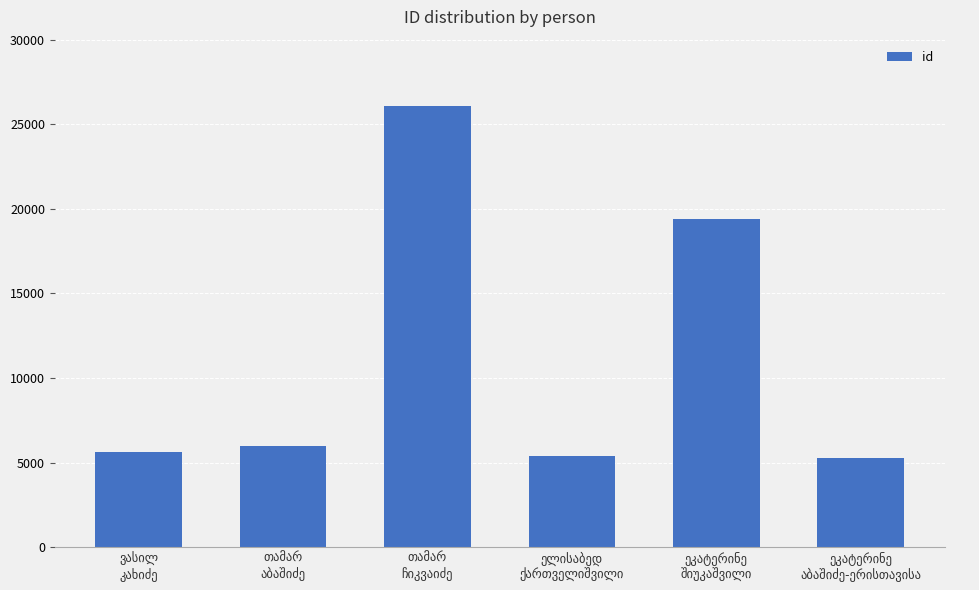

What is the difference between the maximum and minimum values?

20798